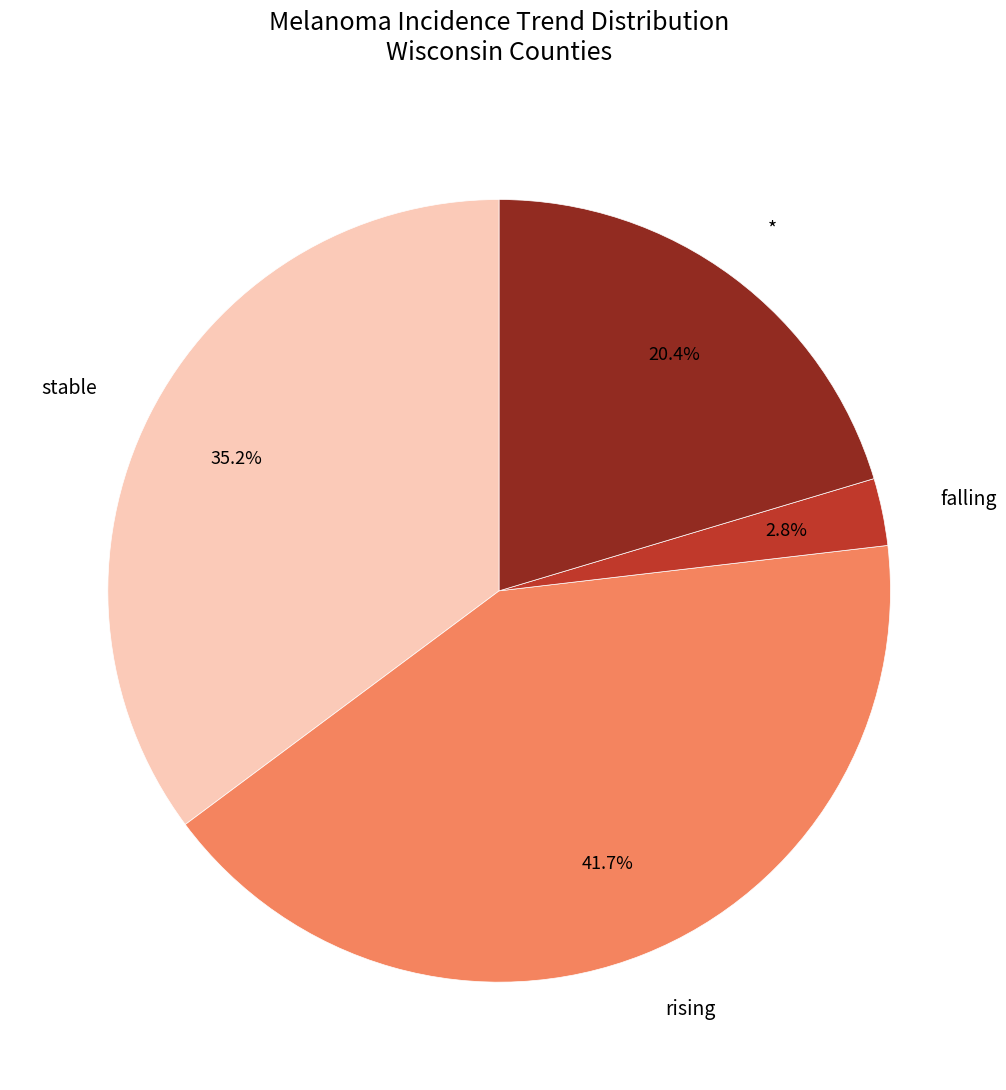

The * slice represents 33% of the pie. True or false?

False